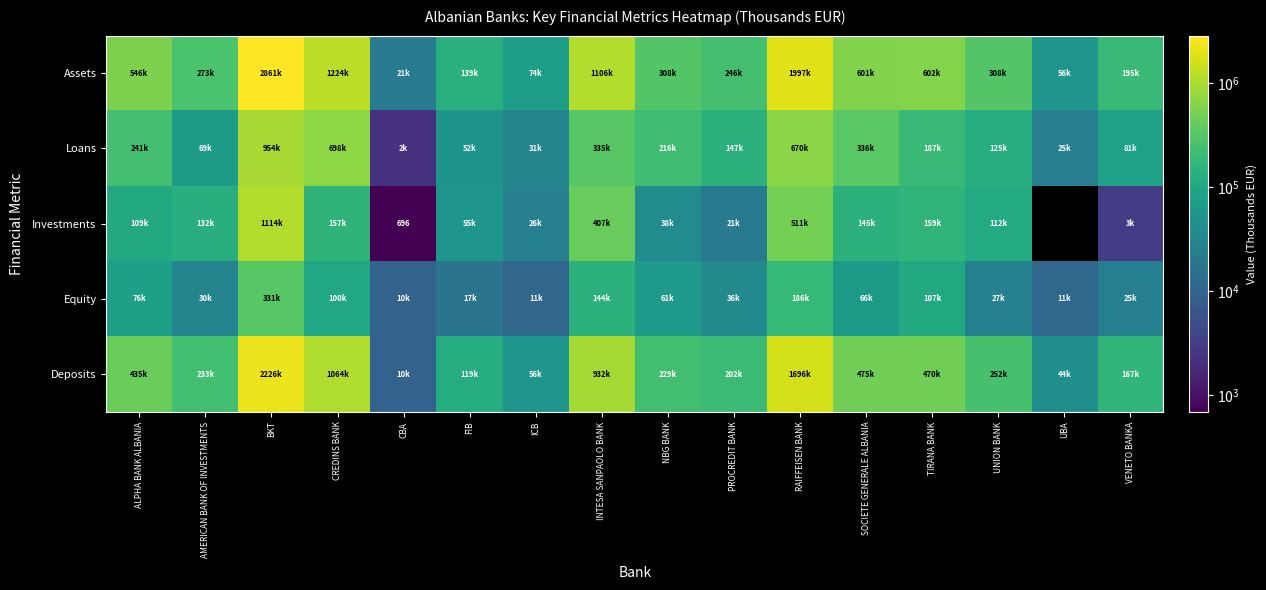

What is the spread (max minus min) of values at TIRANA BANK?

494191.0